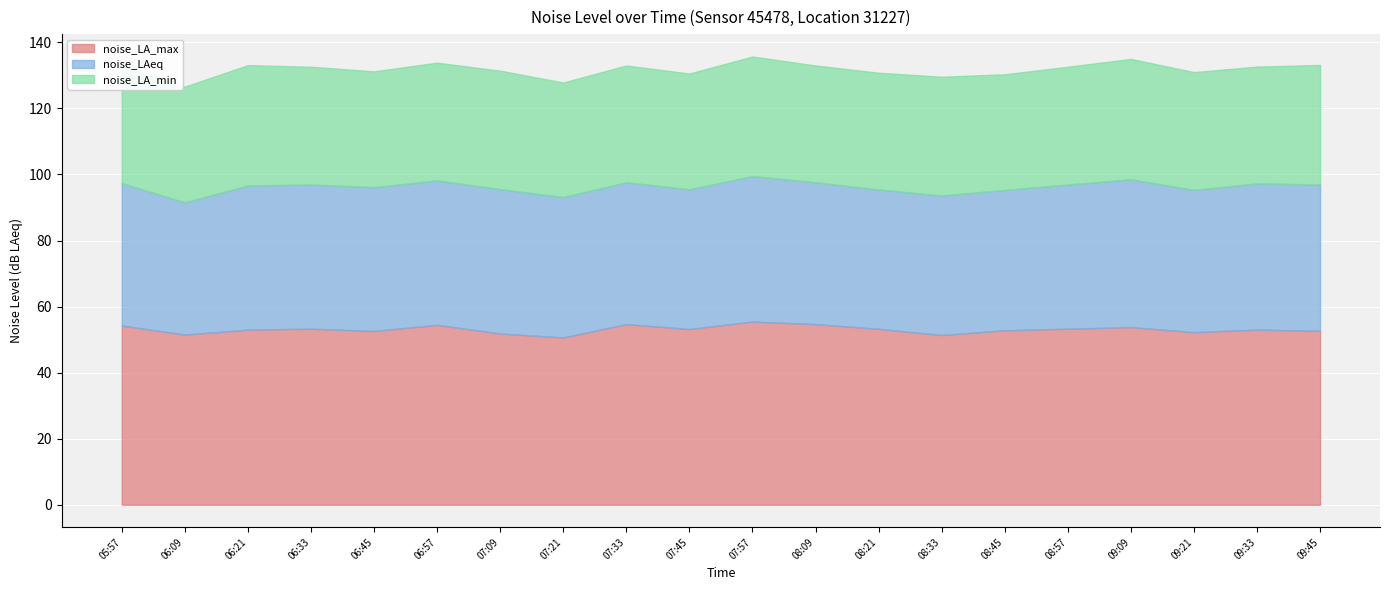

What is the minimum value shown in the chart?

34.7